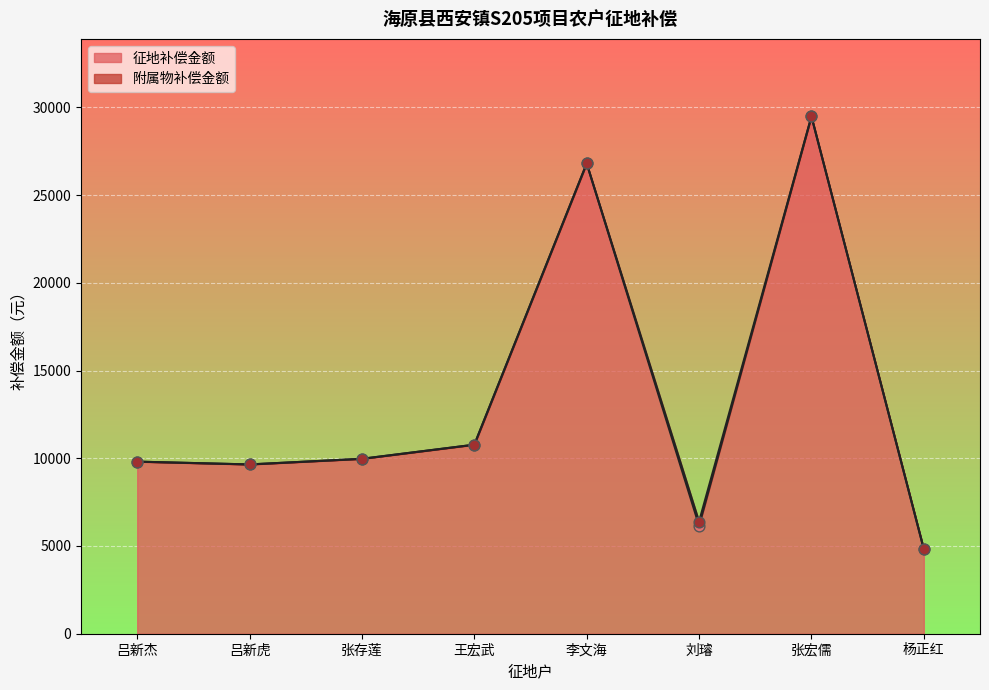

Approximately how many times larger is the value at 杨正红 compared to 吕新杰?

0.5